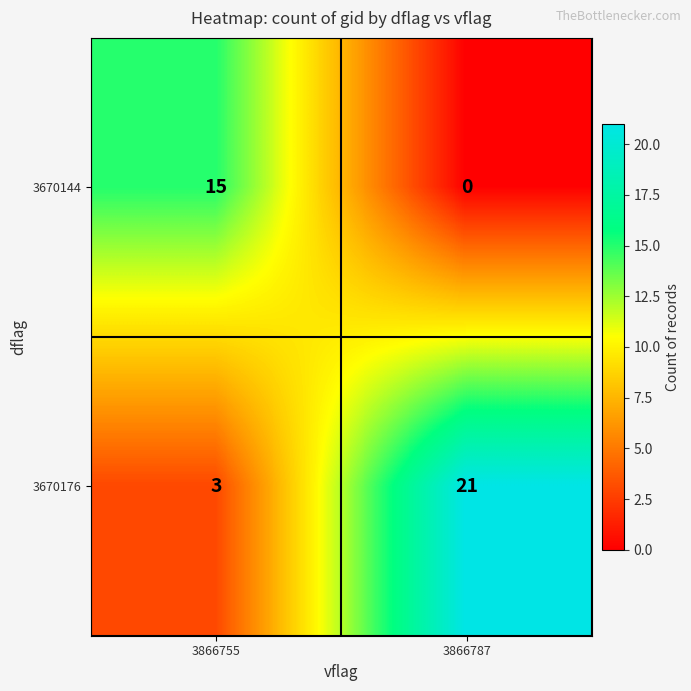

What is the difference between the 3670176 values at 3866787 and 3866755?

18